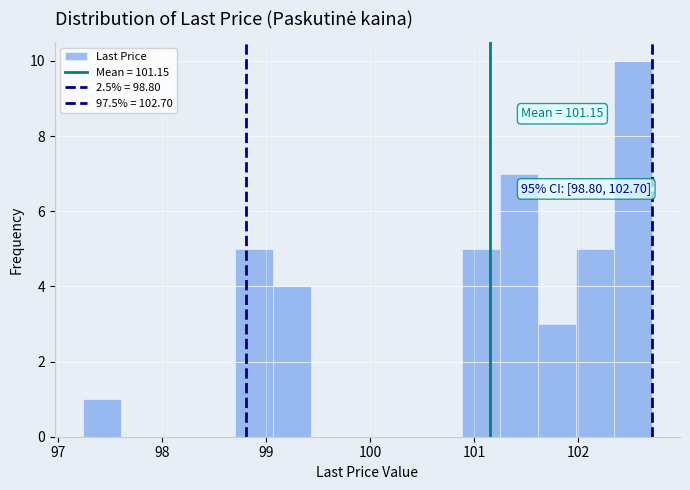

Around what value on the x-axis is the tallest bar? Give the approximate position of its centre, as read against the axis.

102.5